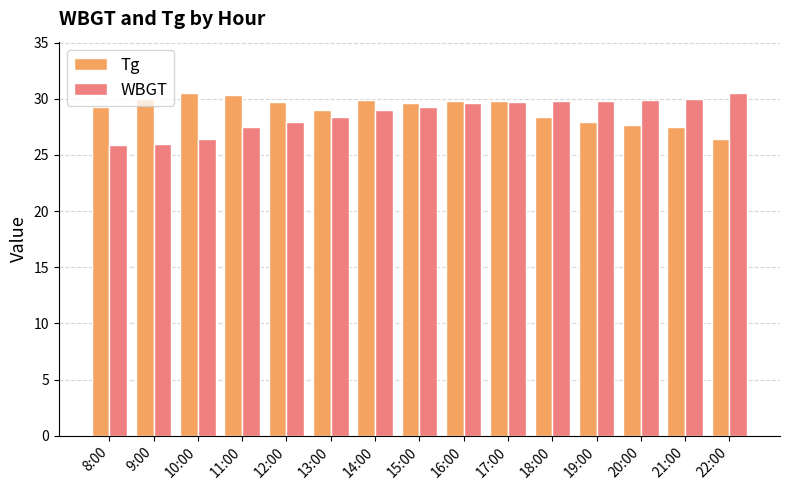

What is the approximate value of Tg at 9:00?

30.0